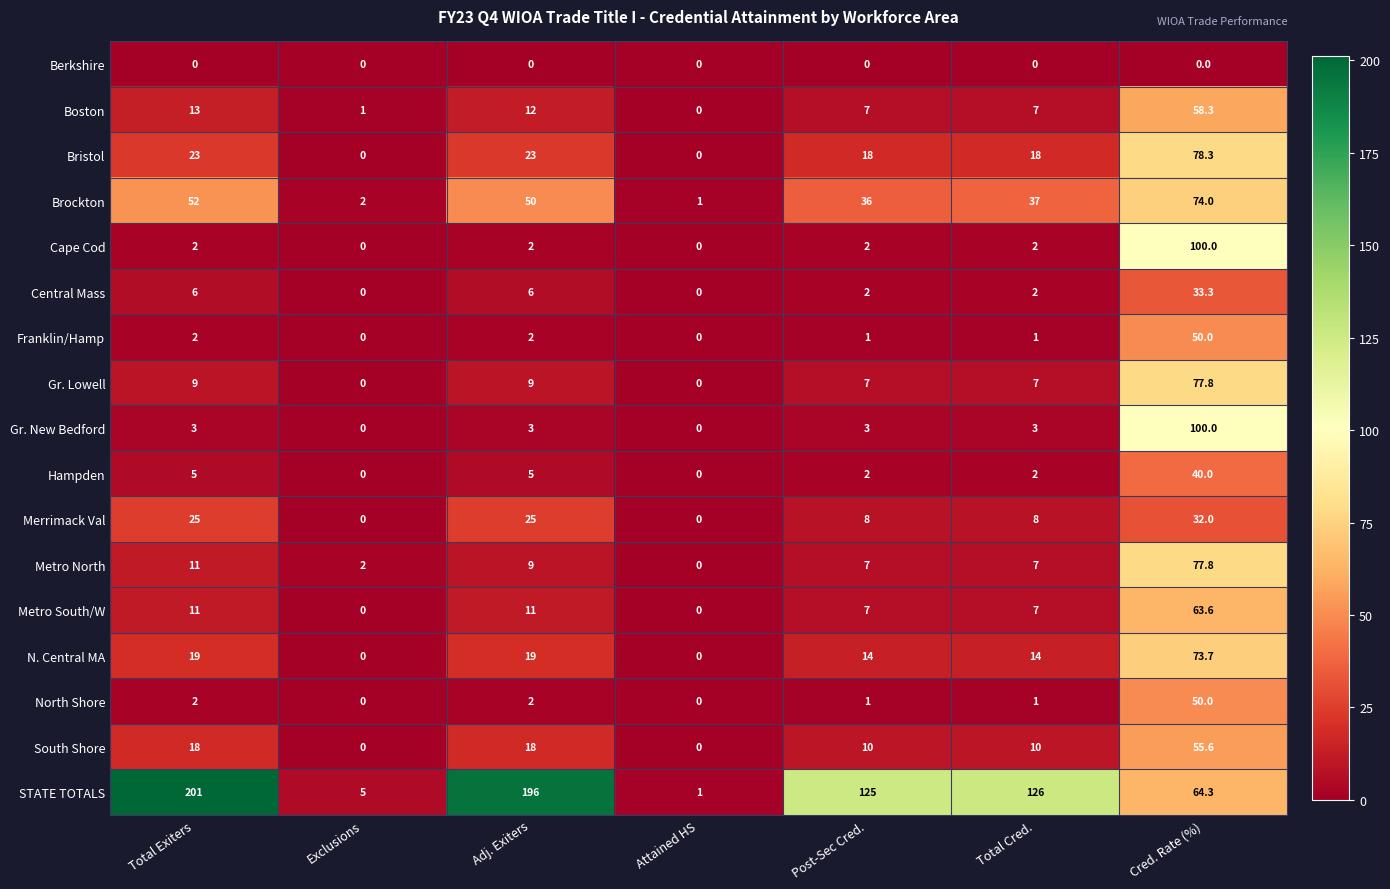

True or false: Franklin/Hamp has a value of -15.2 at Exclusions.

False